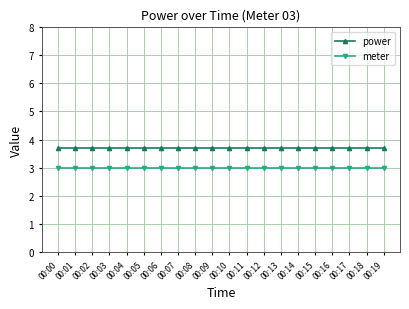

What is the minimum value shown in the chart?

3.0